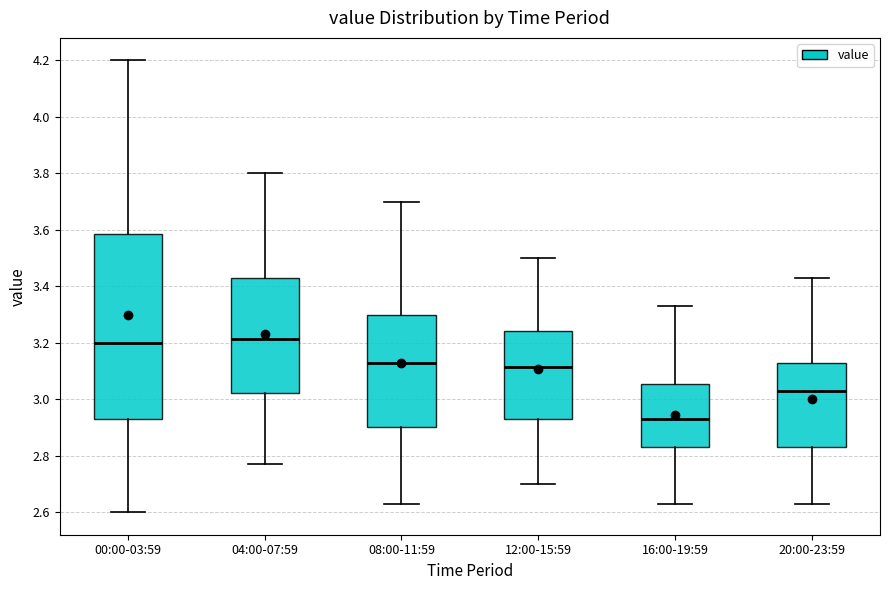

Reading left to right, read every box against the y-axis: the position of its median line, the range the box covers, and the ends of its whiskers. The values are not printed on the chart, so give them approximately, as read against the axis.

00:00-03:59: median 3.20, box 2.94 to 3.58, whiskers 2.60 to 4.20
04:00-07:59: median 3.22, box 3.02 to 3.44, whiskers 2.78 to 3.80
08:00-11:59: median 3.14, box 2.90 to 3.30, whiskers 2.64 to 3.70
12:00-15:59: median 3.12, box 2.94 to 3.24, whiskers 2.70 to 3.50
16:00-19:59: median 2.94, box 2.84 to 3.06, whiskers 2.64 to 3.34
20:00-23:59: median 3.04, box 2.84 to 3.14, whiskers 2.64 to 3.44